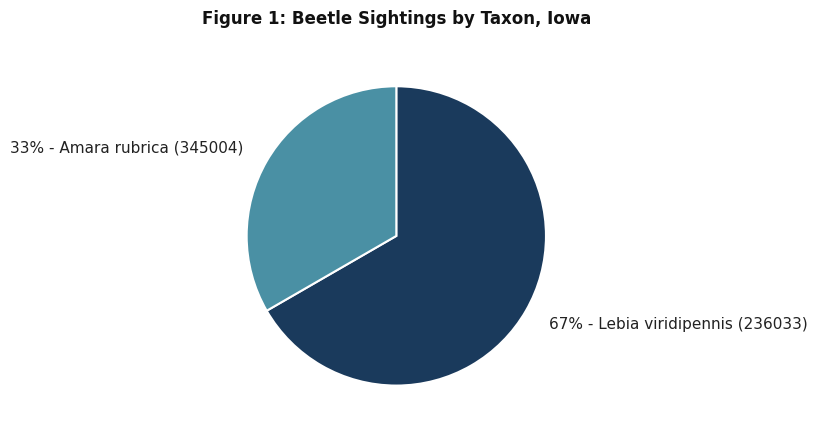

To the nearest percent, what is the average slice percentage?

50%